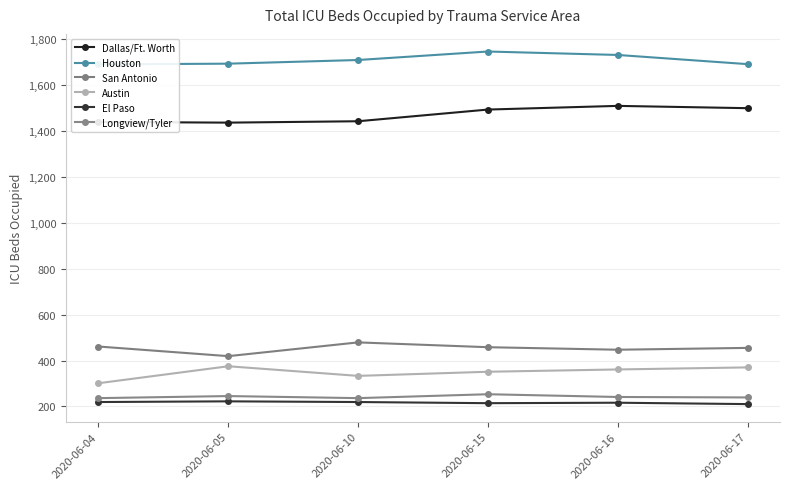

How many values in the El Paso series exceed 219?

1